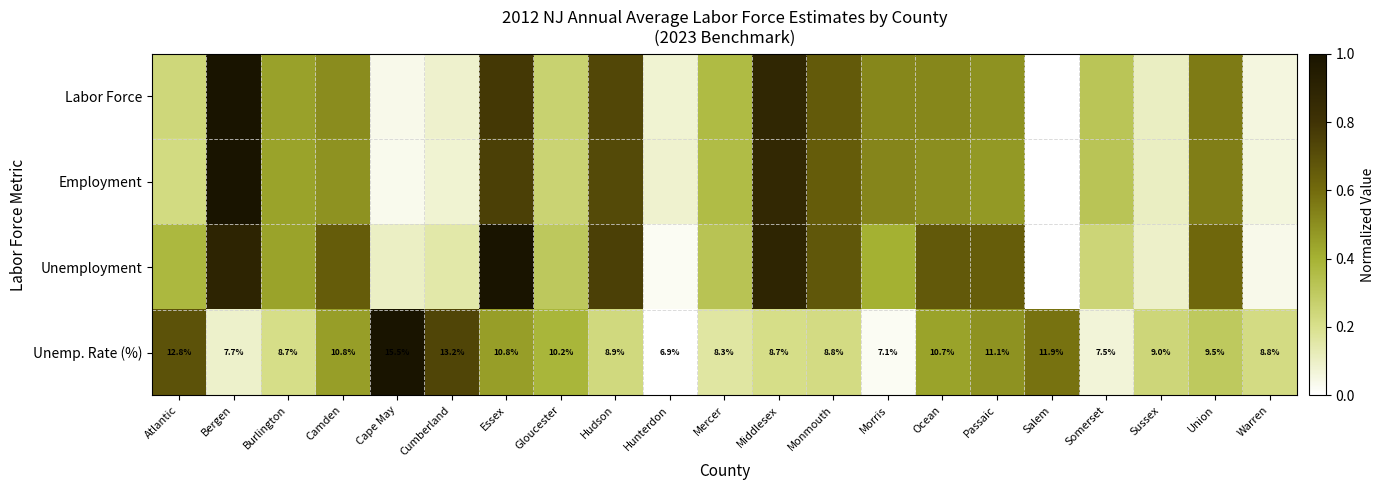

The Unemp. Rate (%) series shows 0.0 at Bergen. True or false?

False